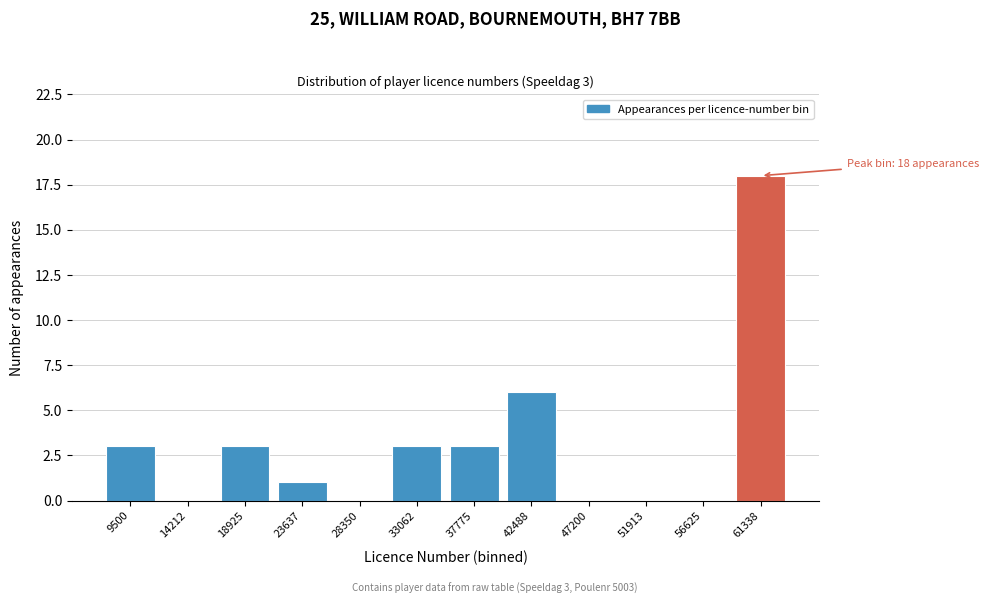

Reading left to right, what are all the values shown in this chart?

9500=3	14212=0	18925=3	23637=1	28350=0	33062=3	37775=3	42488=6	47200=0	51913=0	56625=0	61338=18